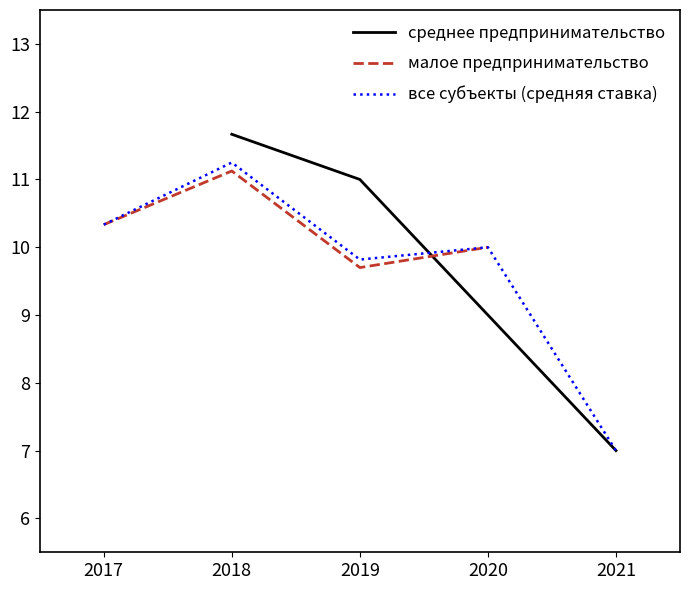

What is the highest value of the среднее предпринимательство series?

11.7